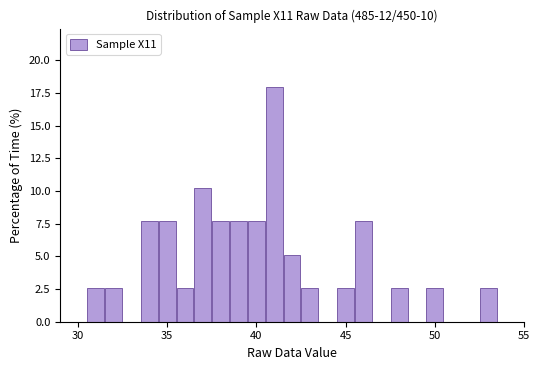

Read against the x-axis, roughly where is the centre of the tallest bar?

41.0